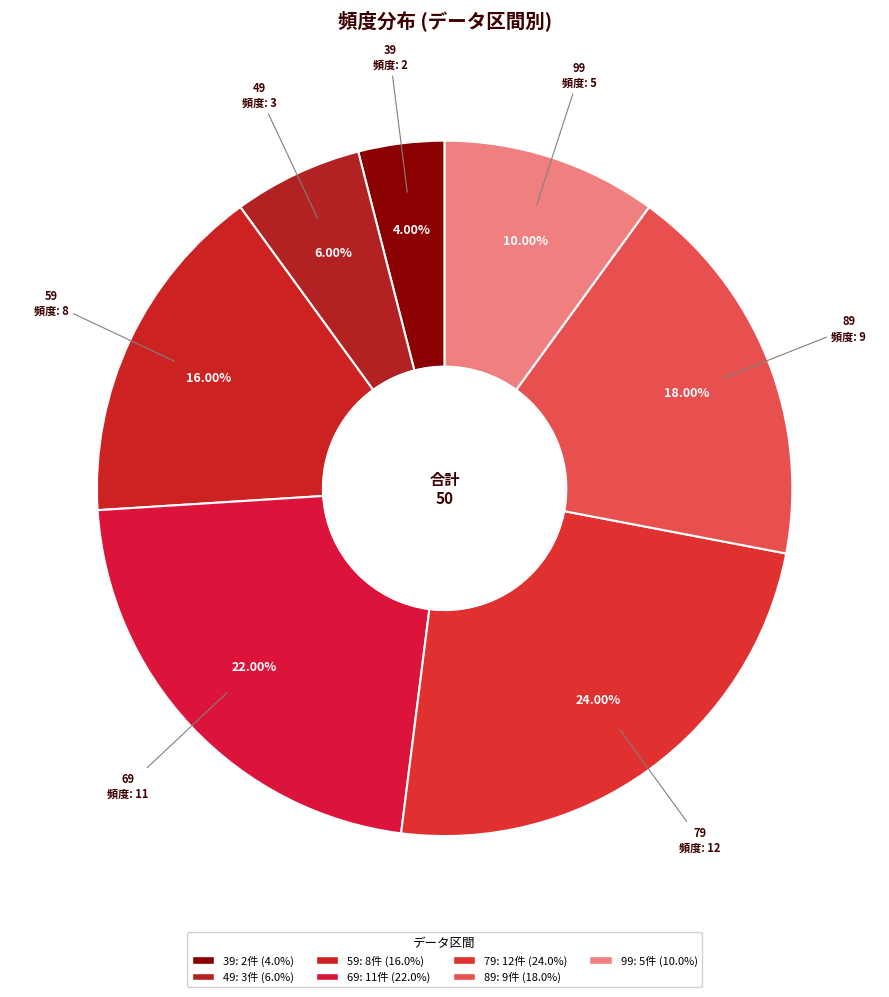

How many slices are in this pie chart?

7